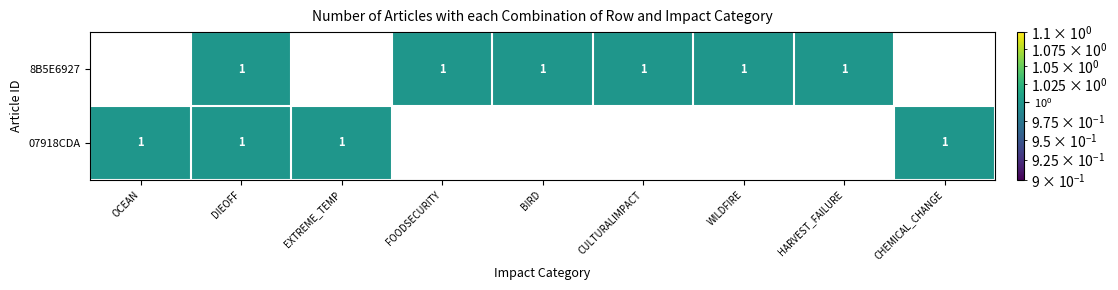

What is the difference between the 07918CDA values at CHEMICAL_CHANGE and WILDFIRE?

1